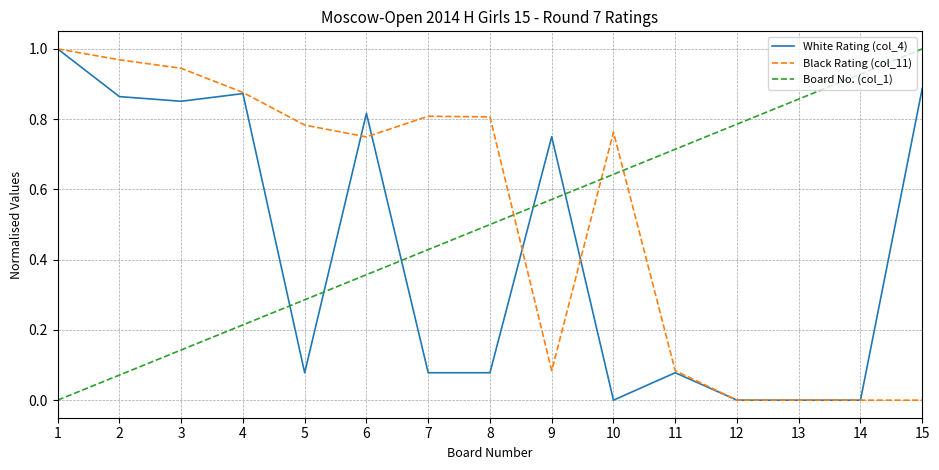

At which category is the sum across all series the highest?

1